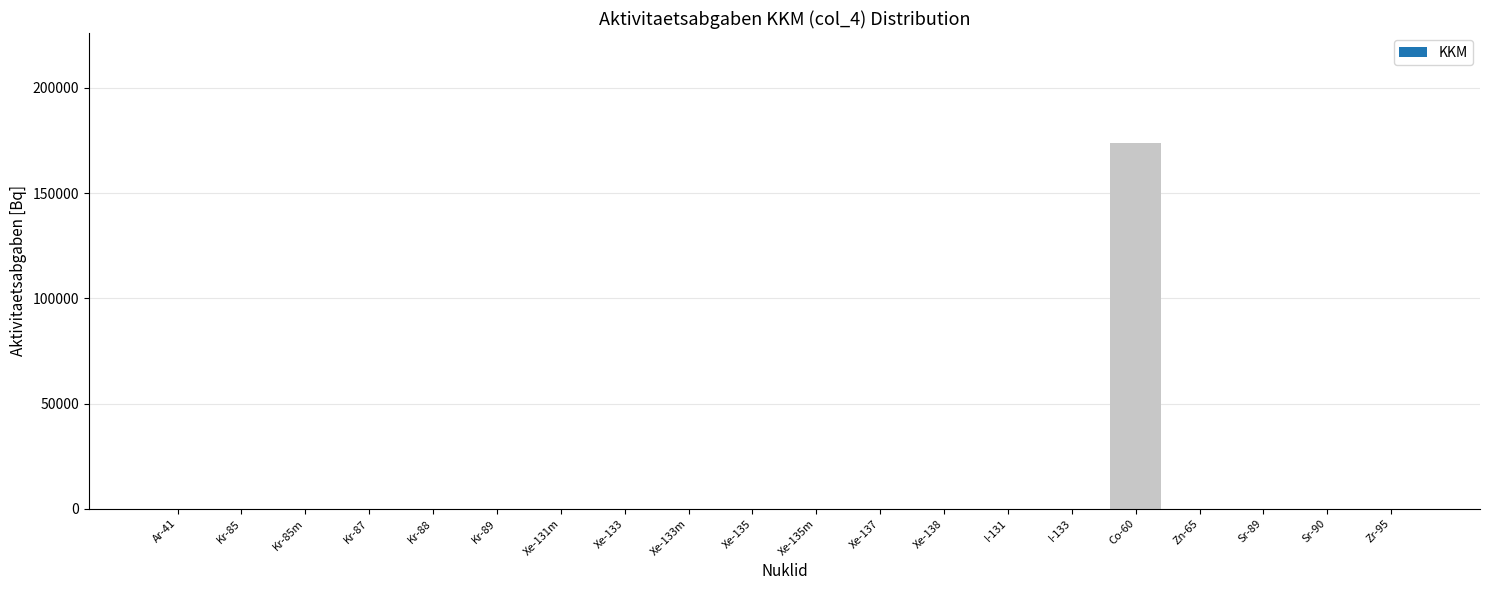

Reading right to left, list all the values displayed in this chart.

Zr-95=0.0	Sr-90=0.0	Sr-89=0.0	Zn-65=0.0	Co-60=173941.4	I-133=0.0	I-131=0.0	Xe-138=0.0	Xe-137=0.0	Xe-135m=0.0	Xe-135=0.0	Xe-133m=0.0	Xe-133=0.0	Xe-131m=0.0	Kr-89=0.0	Kr-88=0.0	Kr-87=0.0	Kr-85m=0.0	Kr-85=0.0	Ar-41=0.0